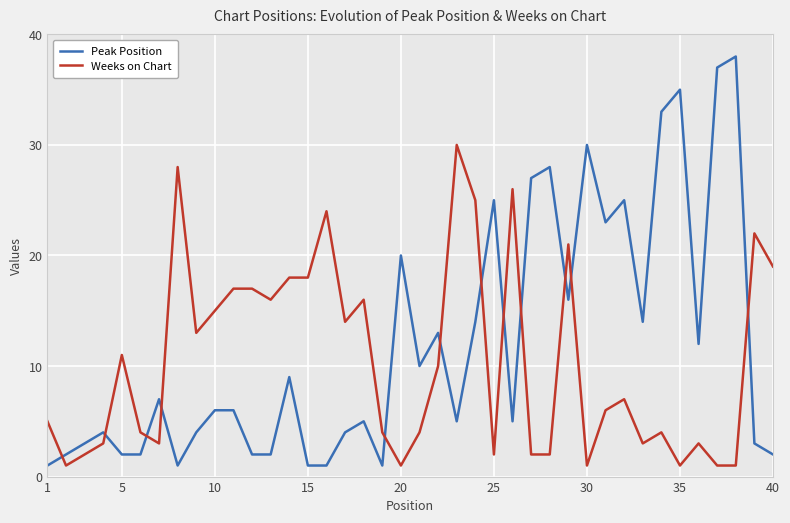

Which series has the widest spread of values?

Peak Position